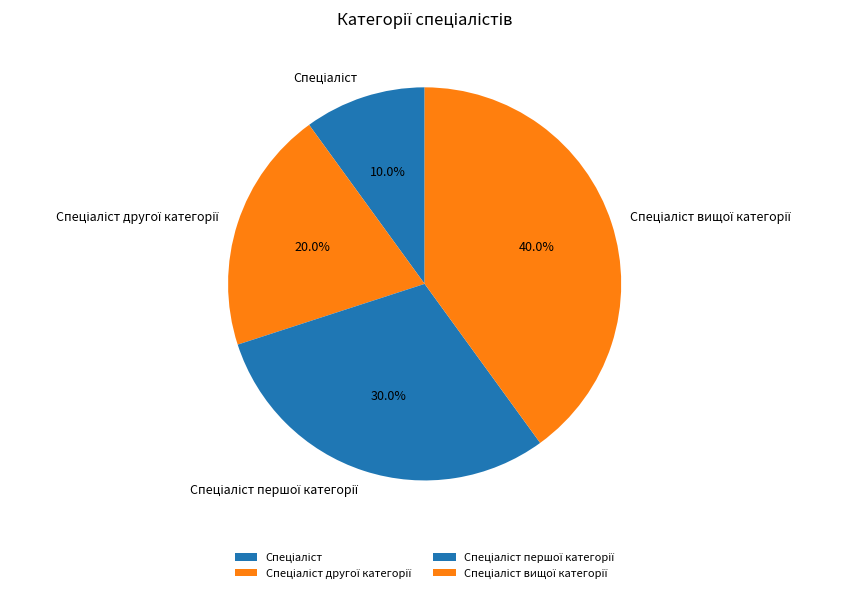

Is there a majority slice in this chart?

No